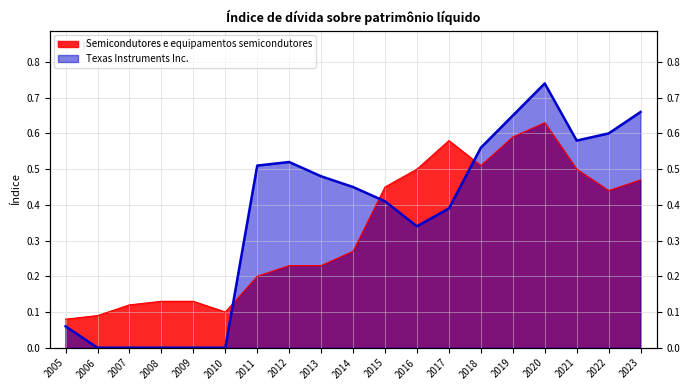

What are all the series names shown in the legend?

Semicondutores e equipamentos semicondutores, Texas Instruments Inc.